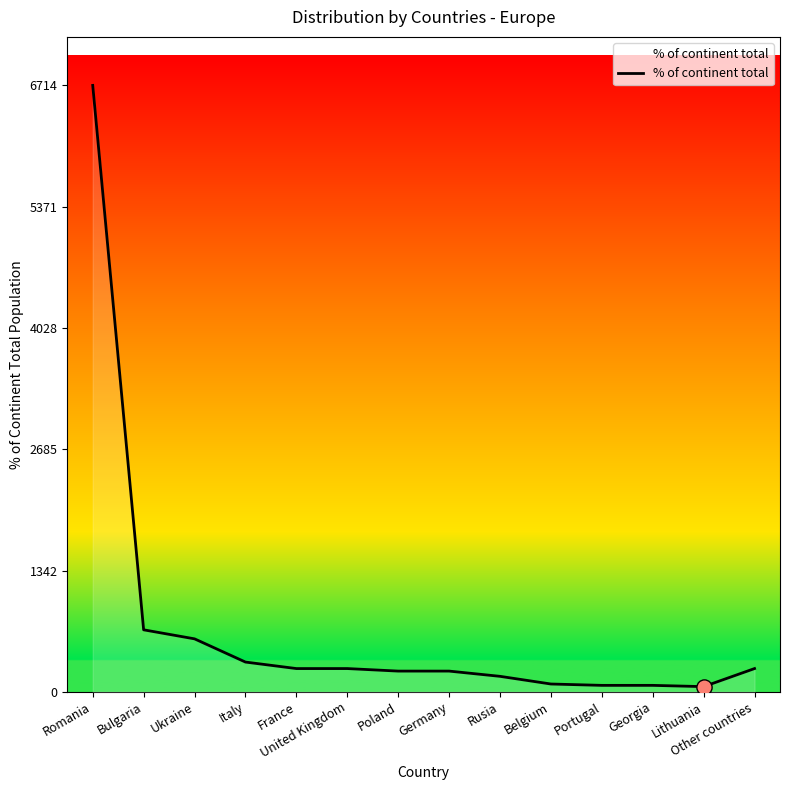

Approximately how many times larger is the value at France compared to Belgium?

3.0